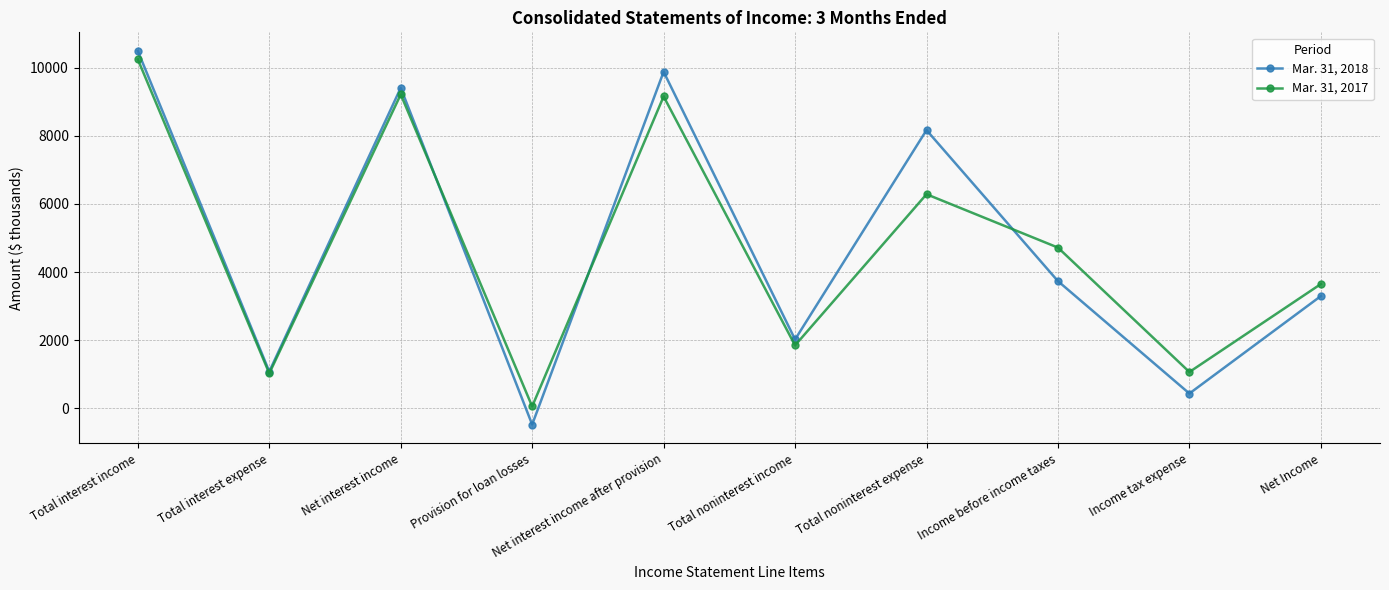

Which label corresponds to the largest value in the chart?

Total interest income